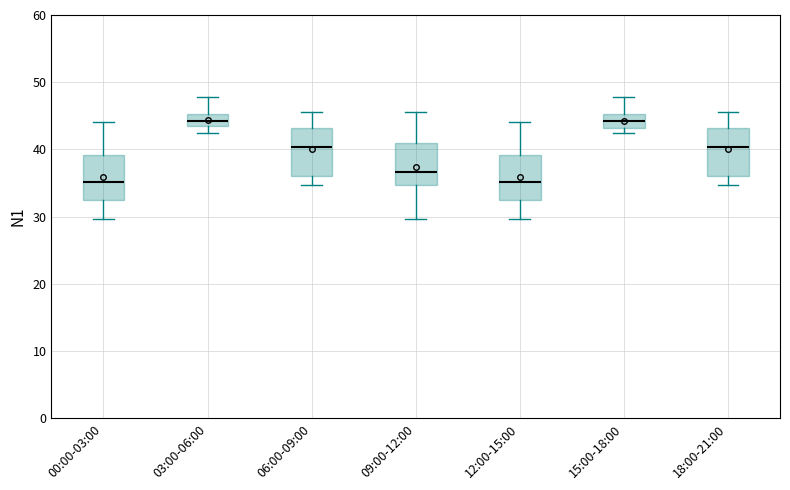

Where is the upper edge of the box for 00:00-03:00 on the y-axis? The values are not printed on the chart, so give them approximately, as read against the axis.

39